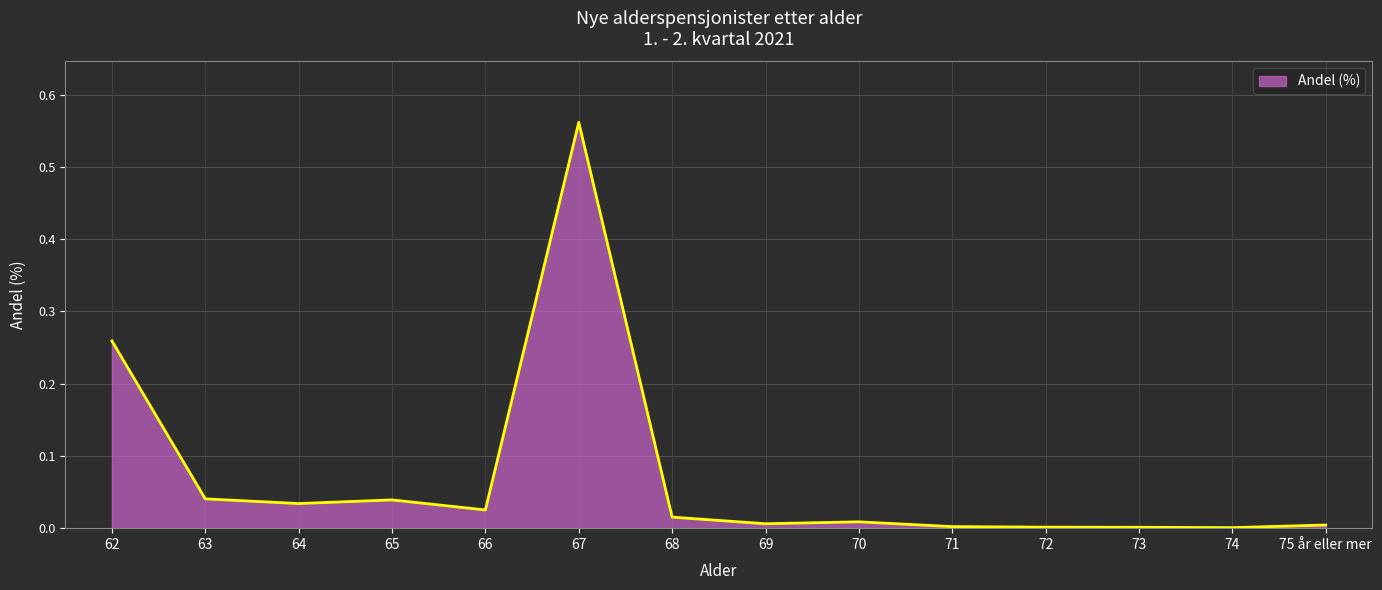

The value at 73 is 0.0. True or false?

True